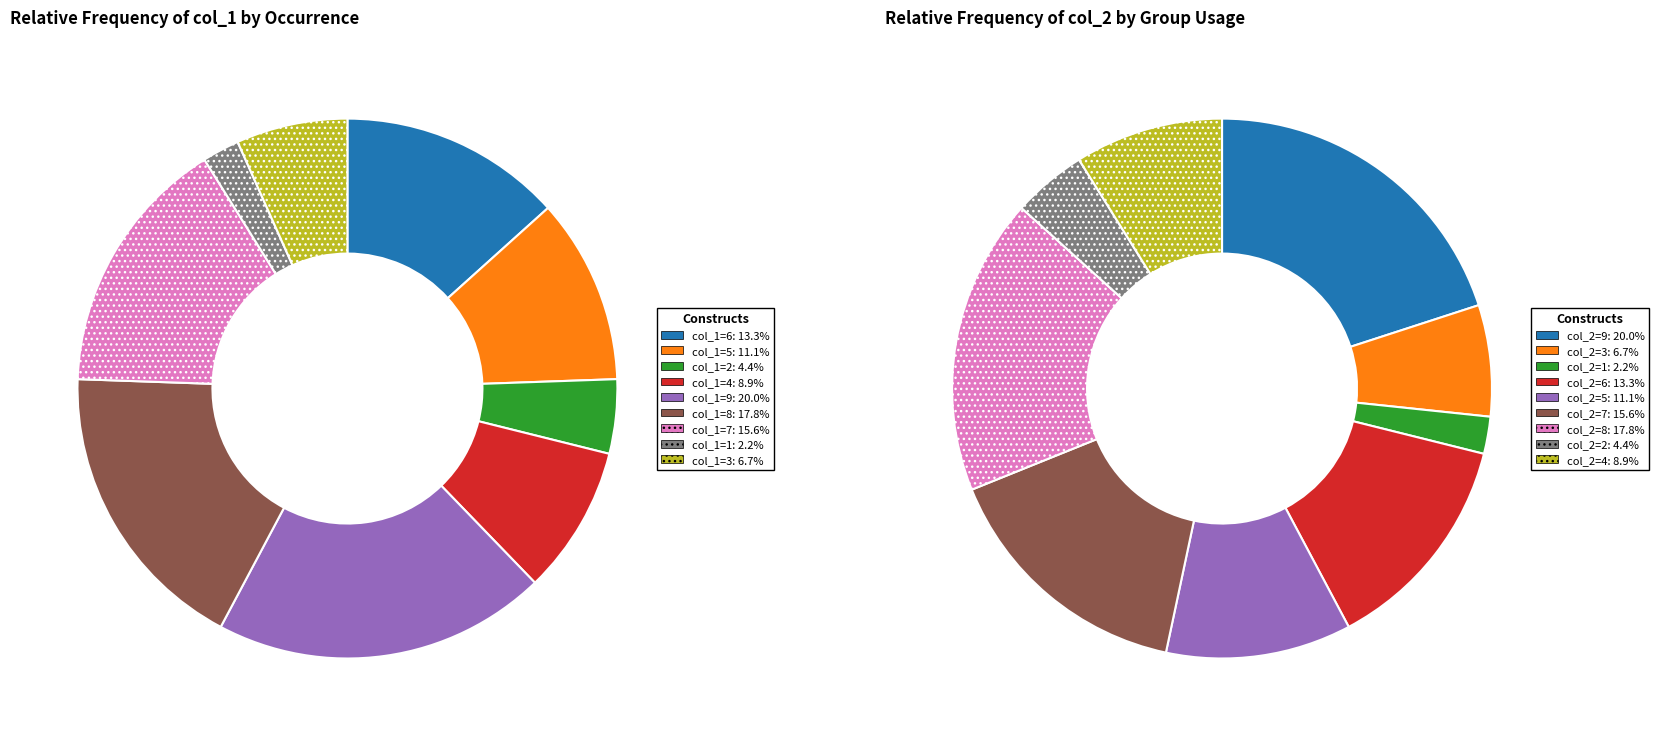

True or false: col_1=4 accounts for 15% of the total.

False